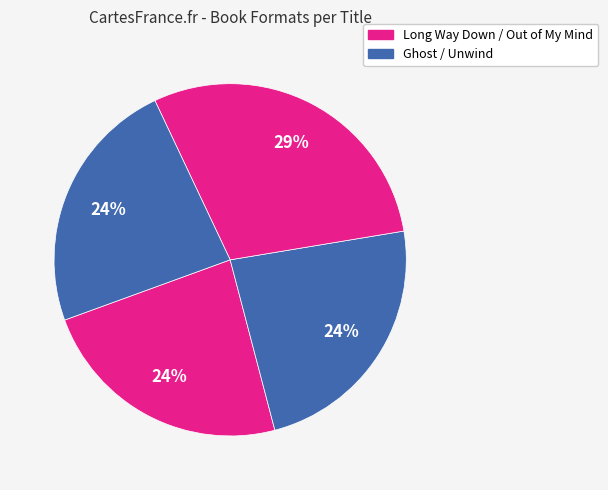

Is there a majority slice in this chart?

No